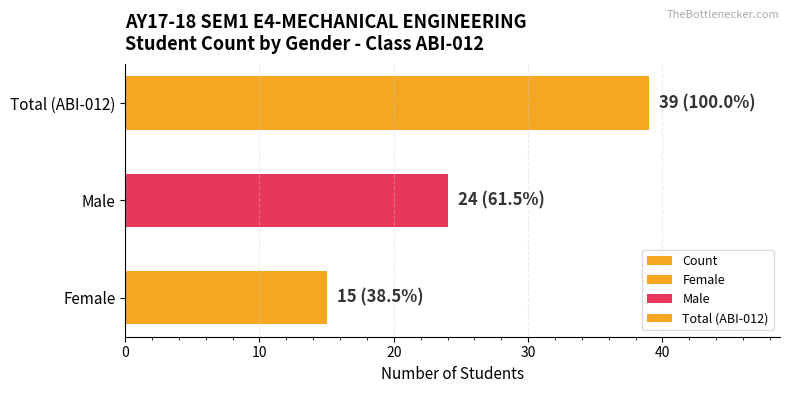

What is the smallest value displayed?

15